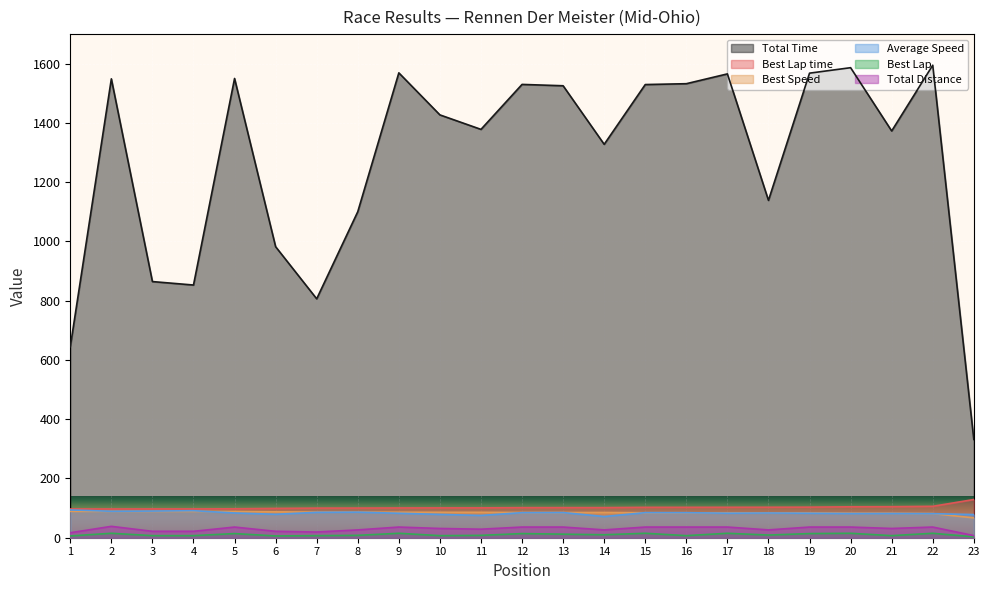

What is the difference between the maximum and second lowest values in the Total Time series?

950.4